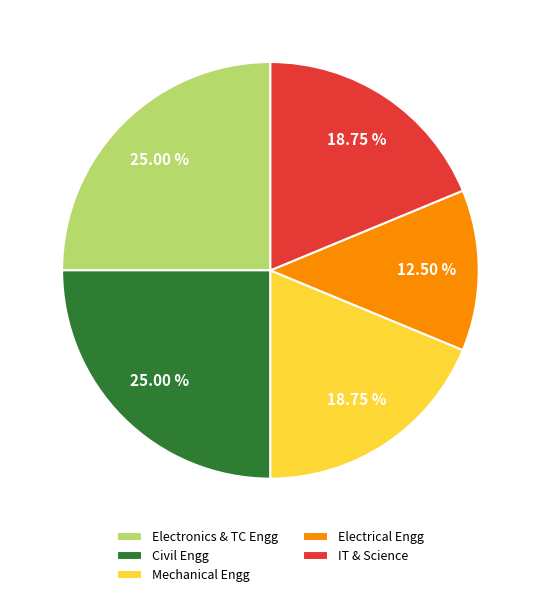

What is the ratio of the value at Civil Engg to the value at Mechanical Engg?

1.3